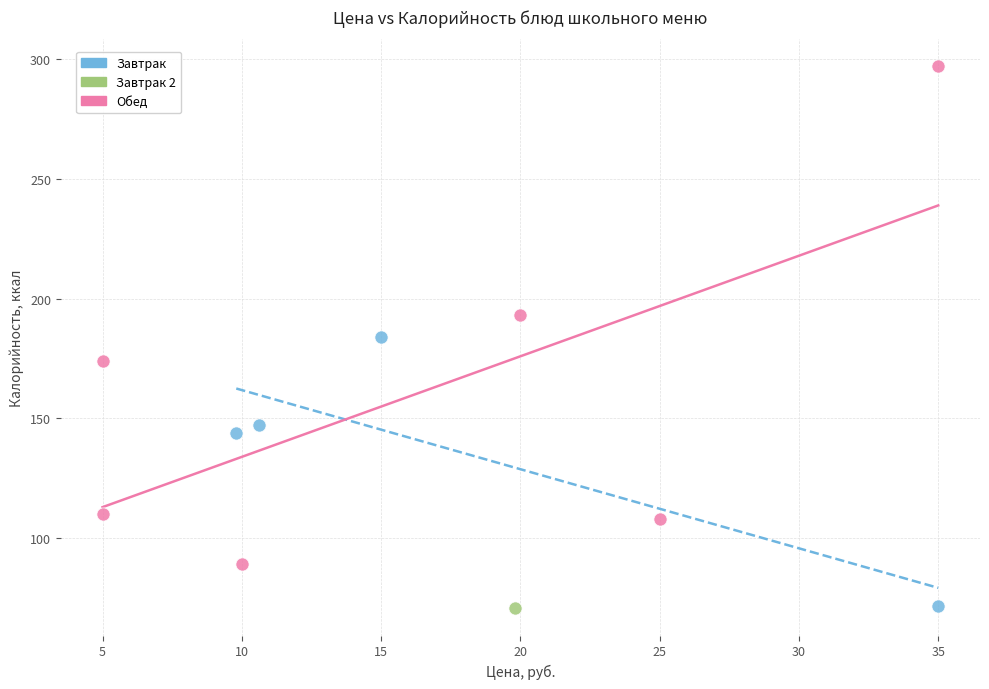

Which series reaches the maximum Y coordinate?

Обед